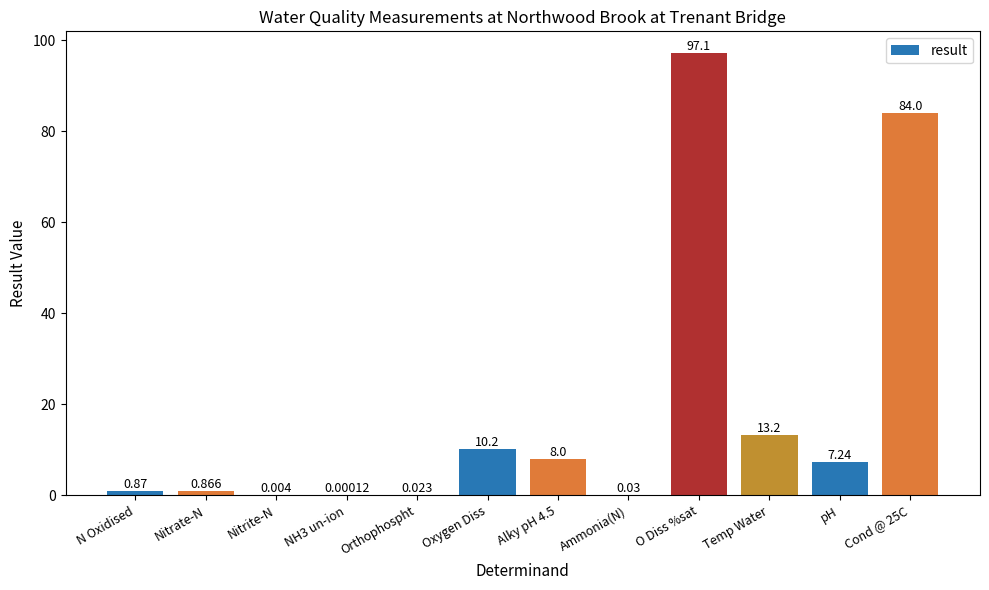

At which label does the data first exceed 7?

Oxygen Diss